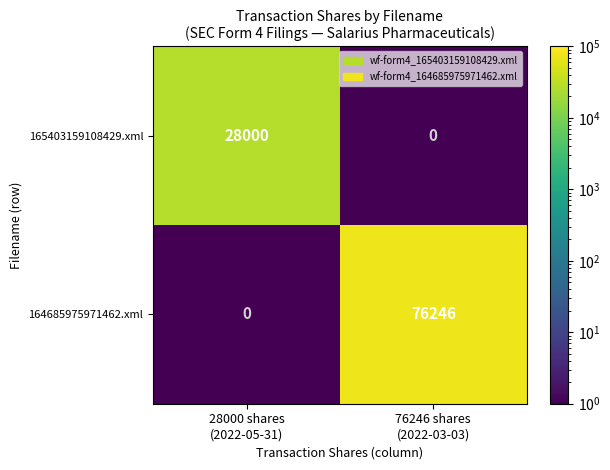

What is the greatest value displayed?

76246